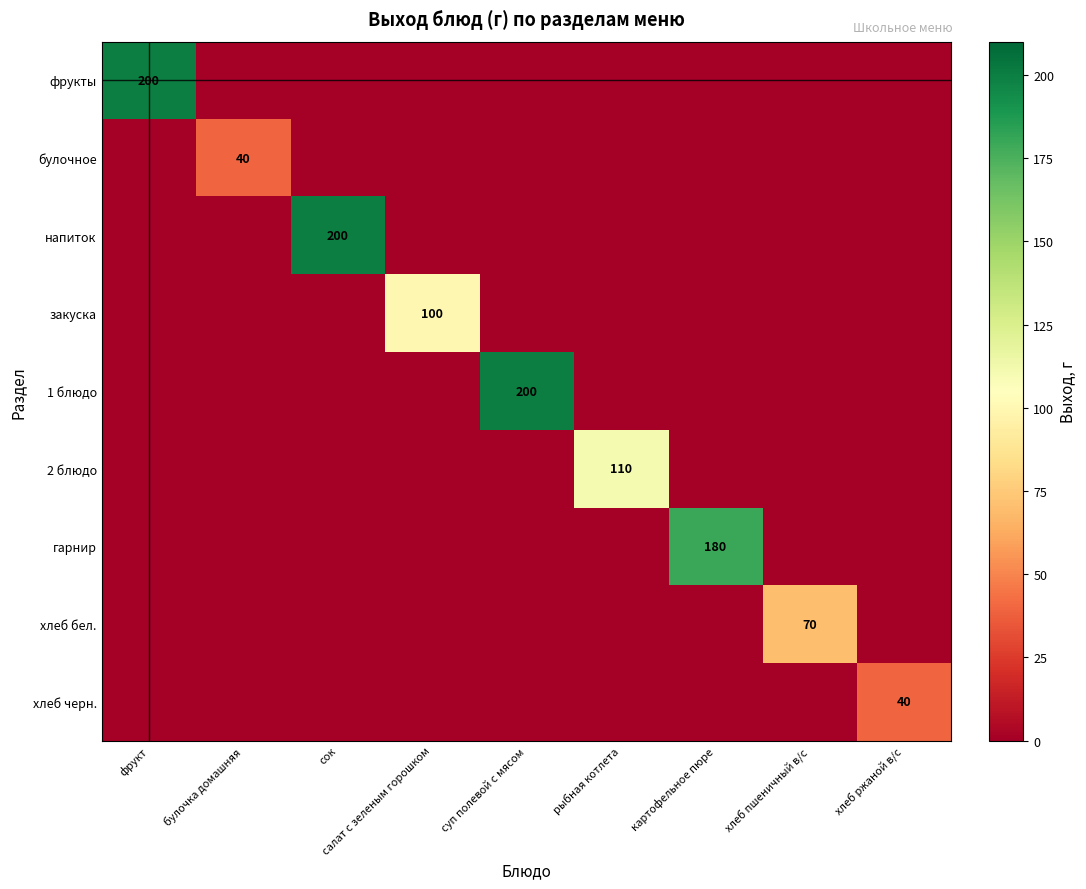

The value of хлеб черн. at хлеб ржаной в/с is 40. True or false?

True